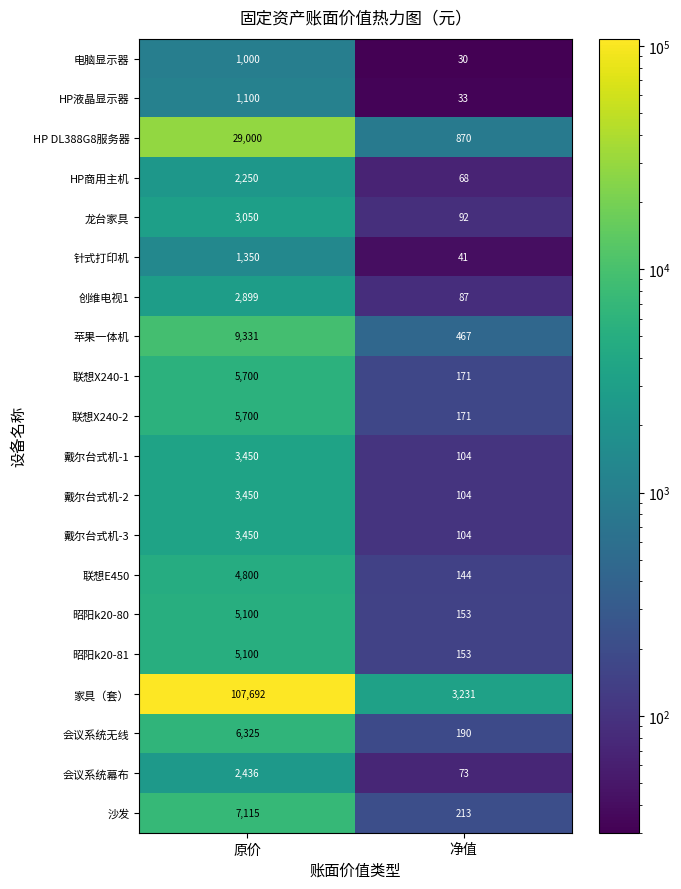

What is the maximum value for 针式打印机?

1350